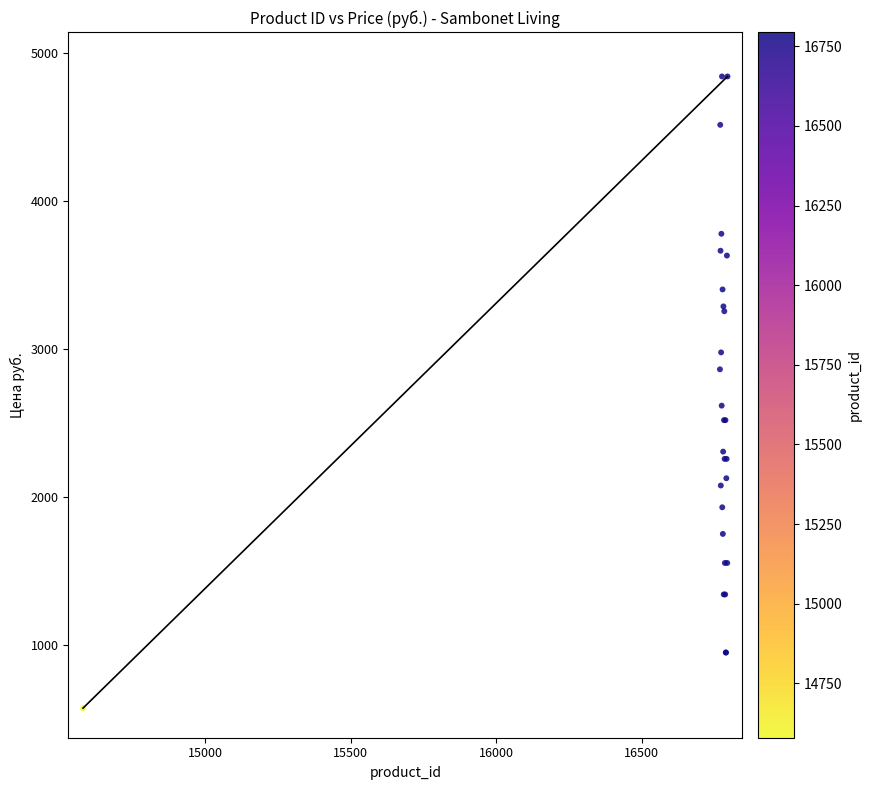

What Y value in the scatter plot is closest to 2707?

2617.4